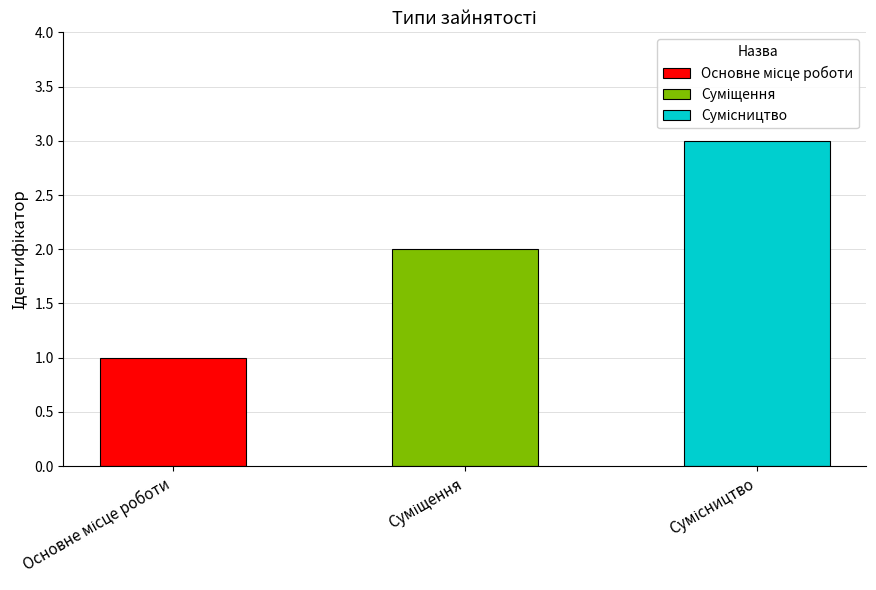

What is the label of the 3rd bar from the left?

Сумісництво